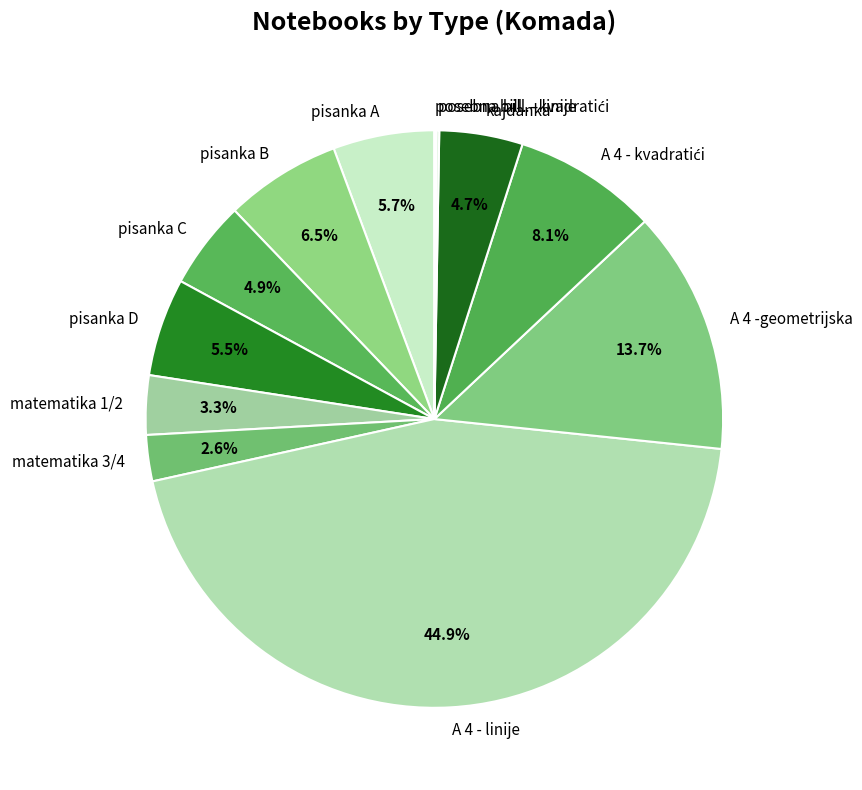

What is the ratio of the value at pisanka B to the value at pisanka A?

1.1